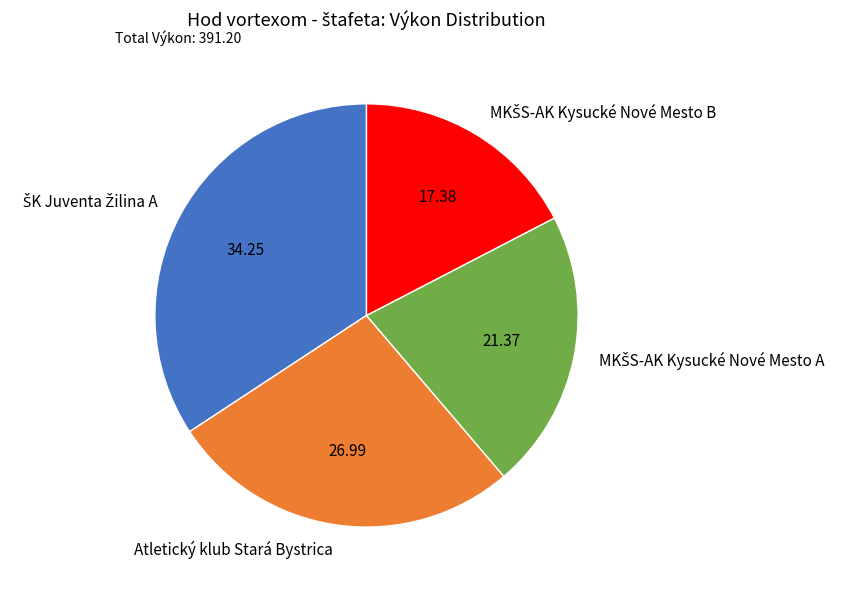

Does Atletický klub Stará Bystrica account for over 50% of the chart?

No